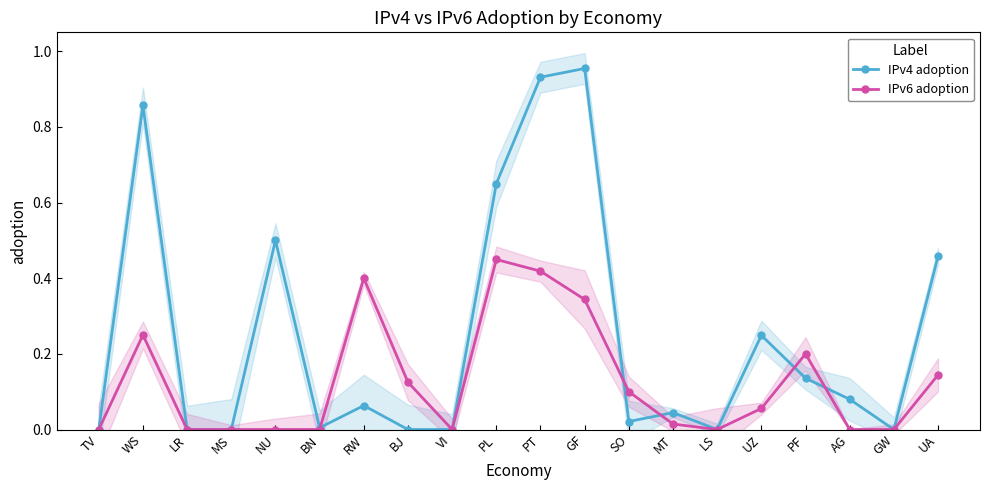

What is the difference between the IPv4 adoption values at VI and RW?

0.1